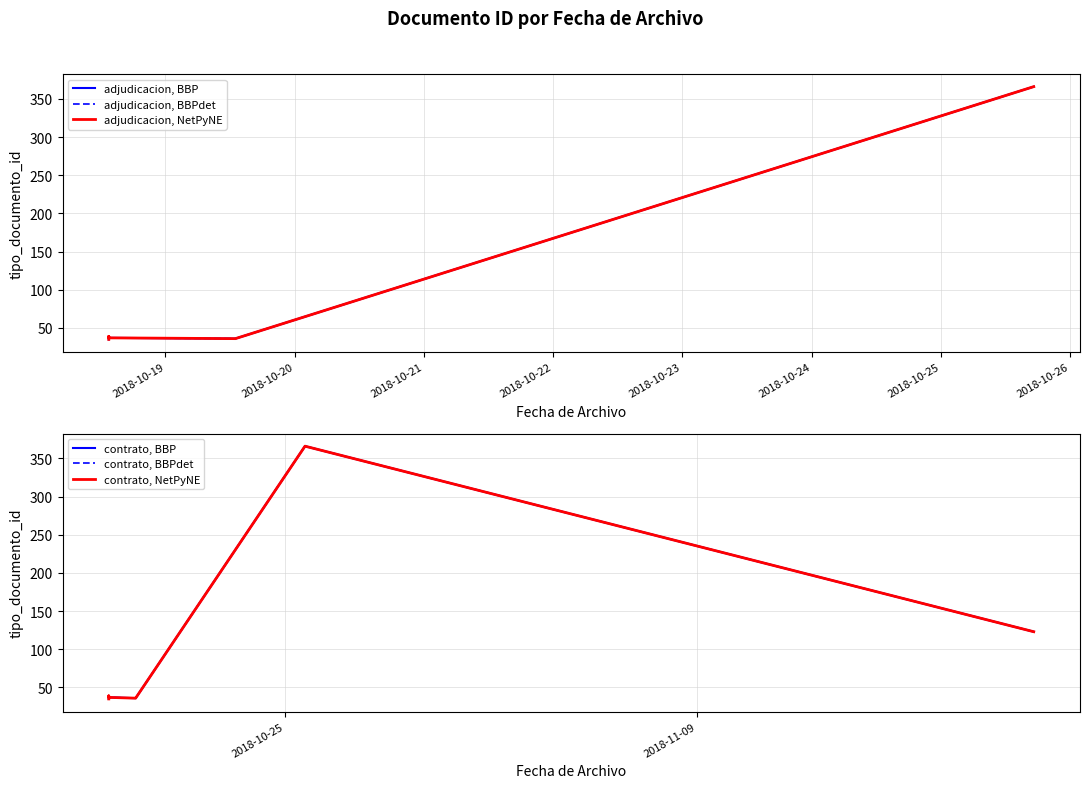

List the labels in order of value, largest first.

2018-10-25 17:16:19, 2018-11-21 07:14:30, 2018-10-18 13:28:34, 2018-10-18 13:28:34, 2018-10-18 13:28:34, 2018-10-19 12:59:30, 2018-10-19 12:55:52, 2018-10-18 13:28:34